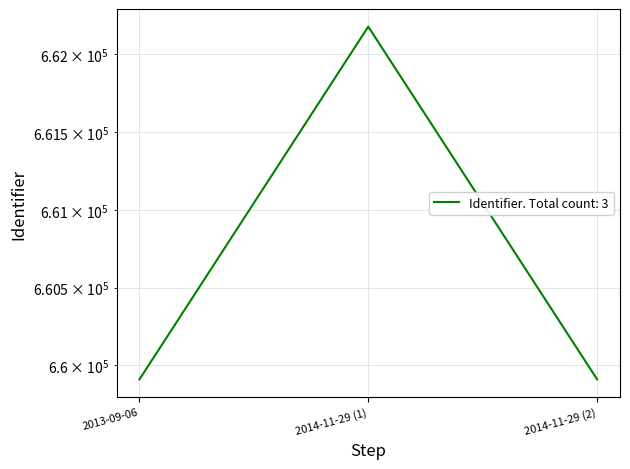

Approximately how many times larger is the value at 2014-11-29 (2) compared to 2014-11-29 (1)?

1.0